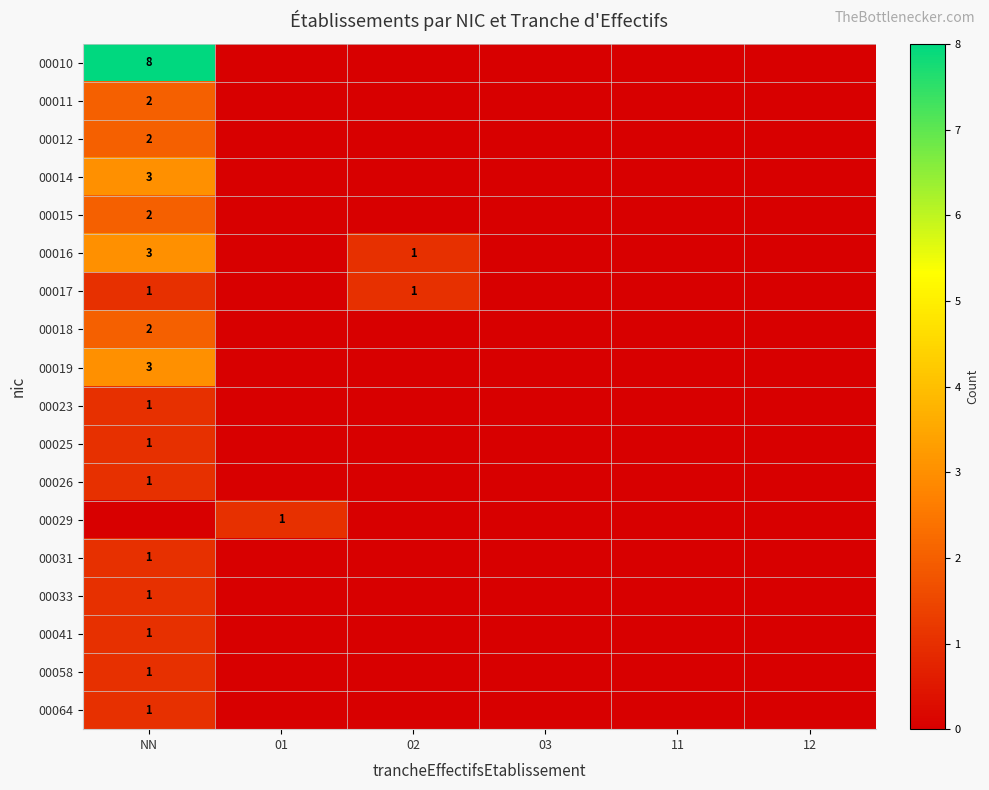

True or false: 00023 has a value of 0 at NN.

False